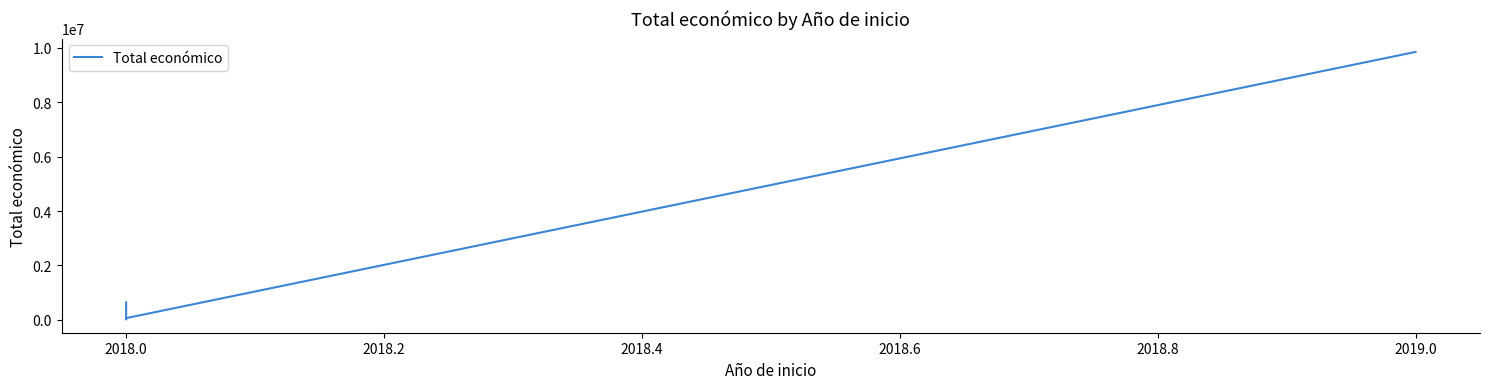

Which category has the lowest value across all series?

2018.0